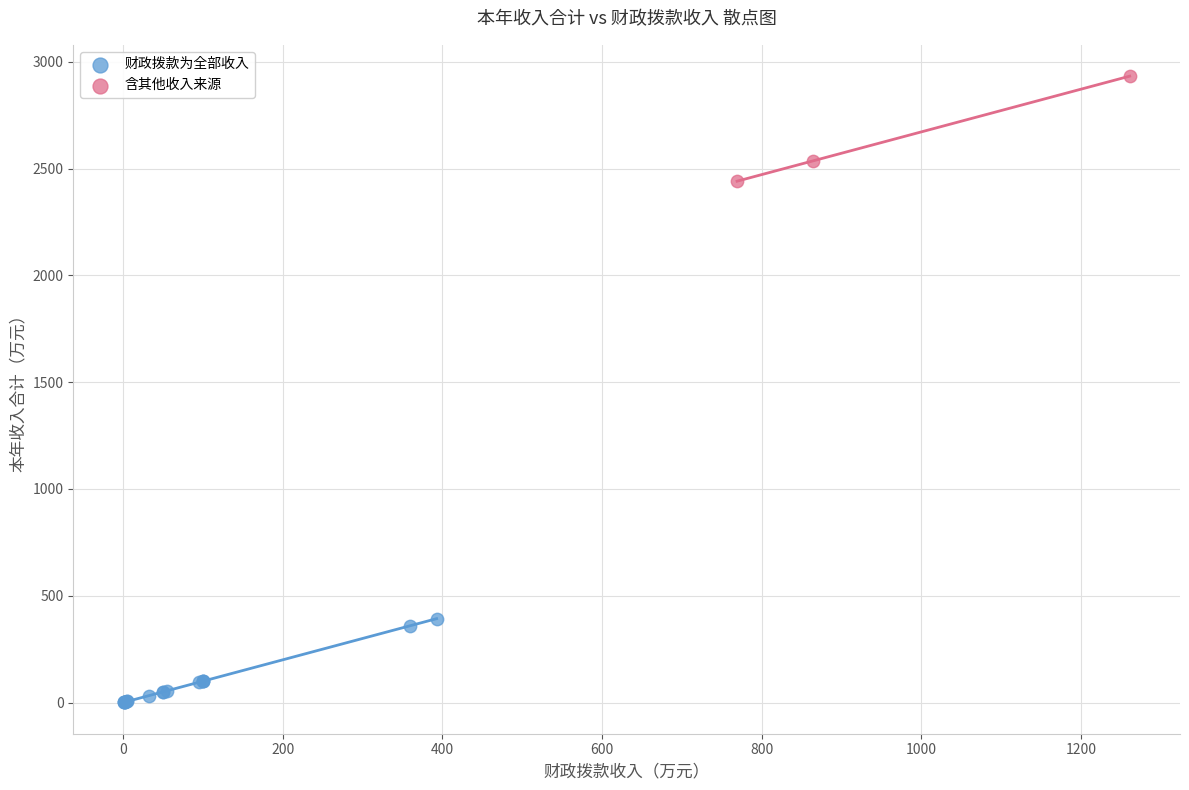

Which series reaches the minimum Y coordinate?

财政拨款为全部收入